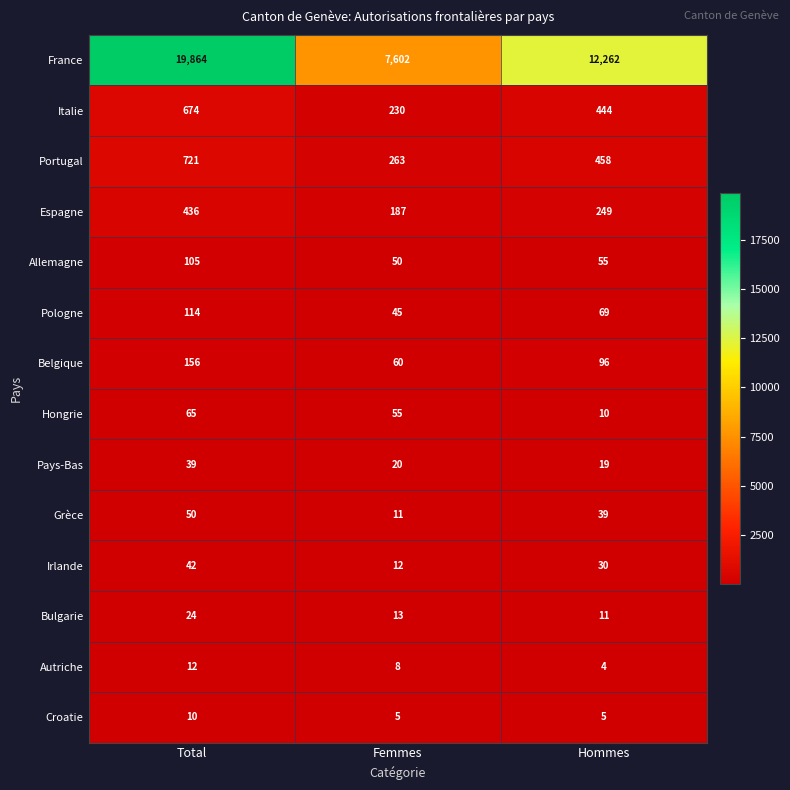

How many data points in Pays-Bas are less than 20?

1